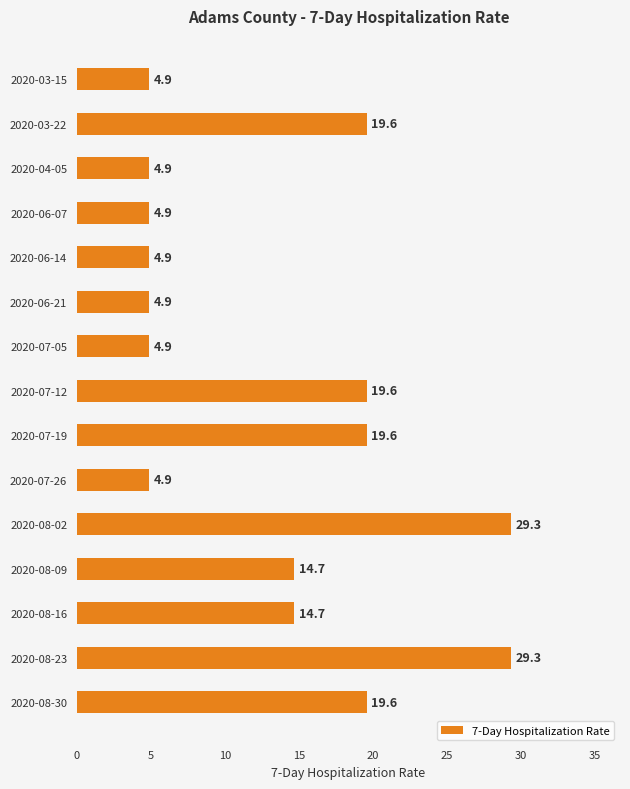

What is the label of the 1st bar from the top?

2020-03-15